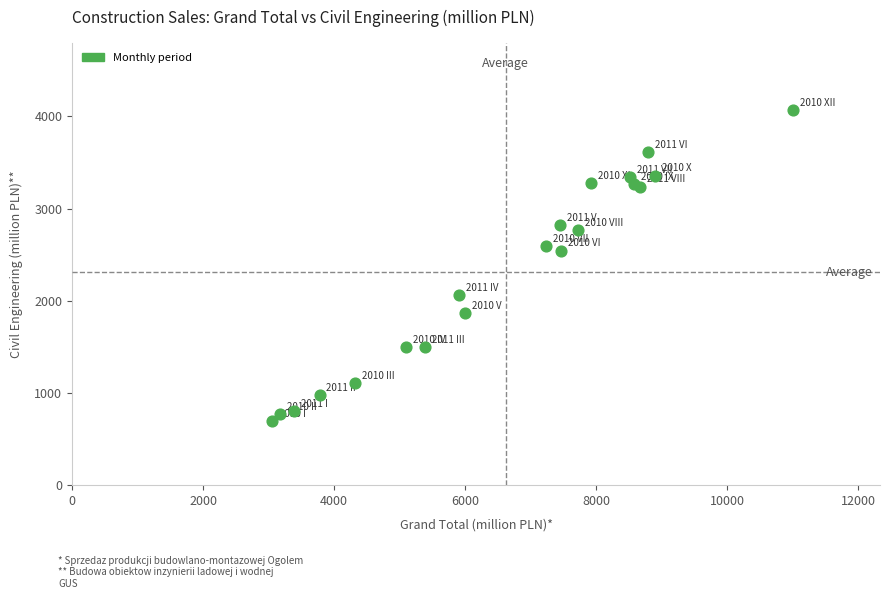

What Y value in the scatter plot is closest to 2379?

2544.5